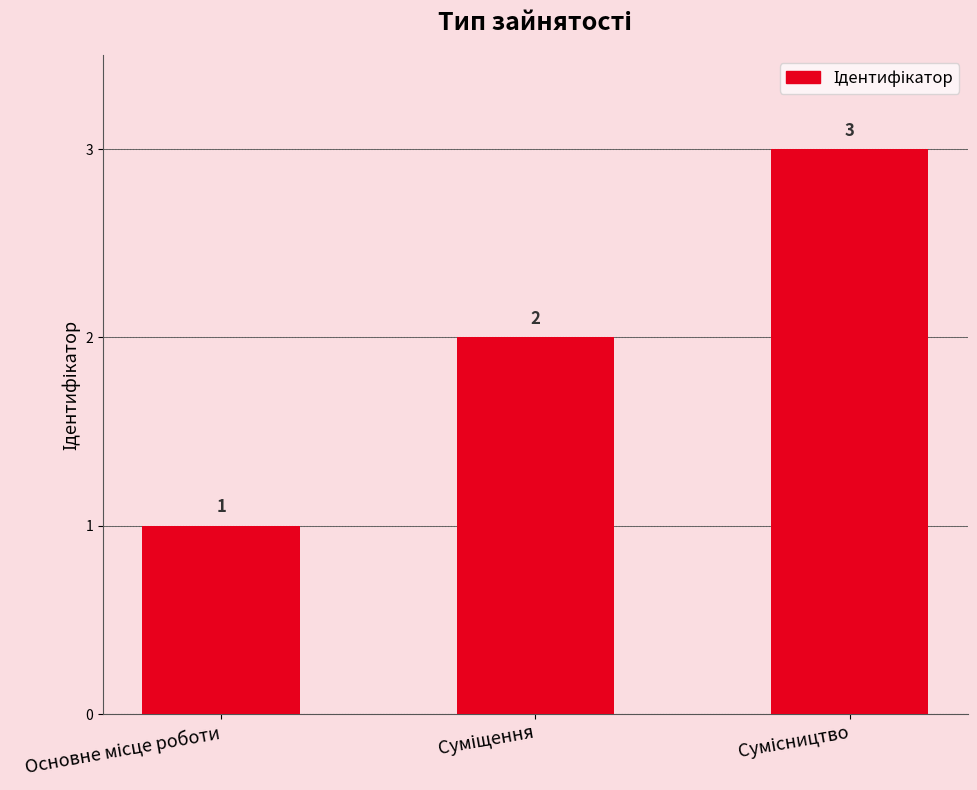

How many bars are there in total?

3